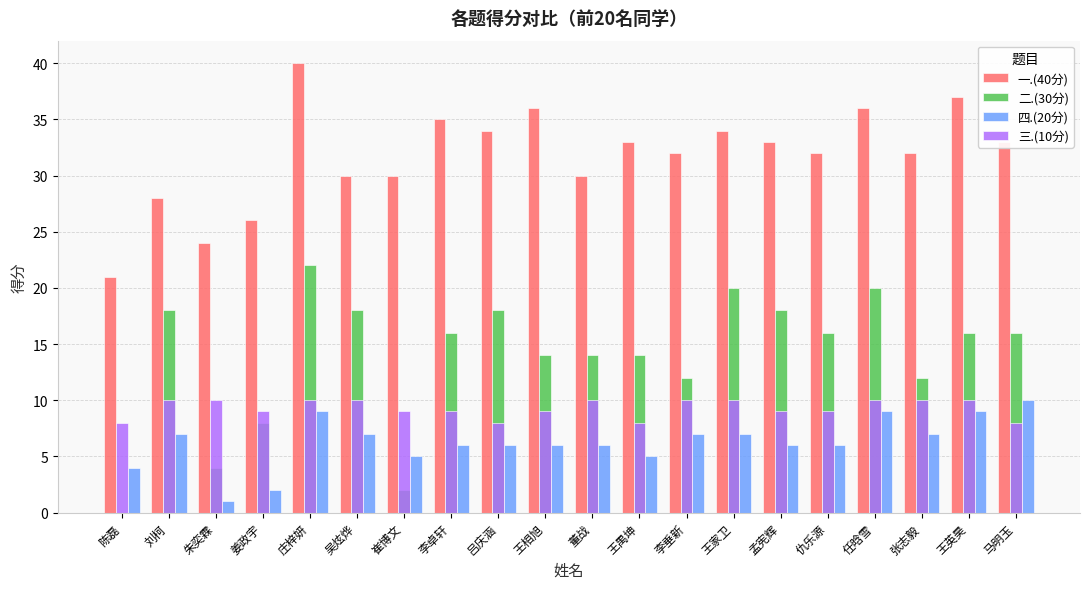

Where does the 二.(30分) series first go above 16?

刘柯